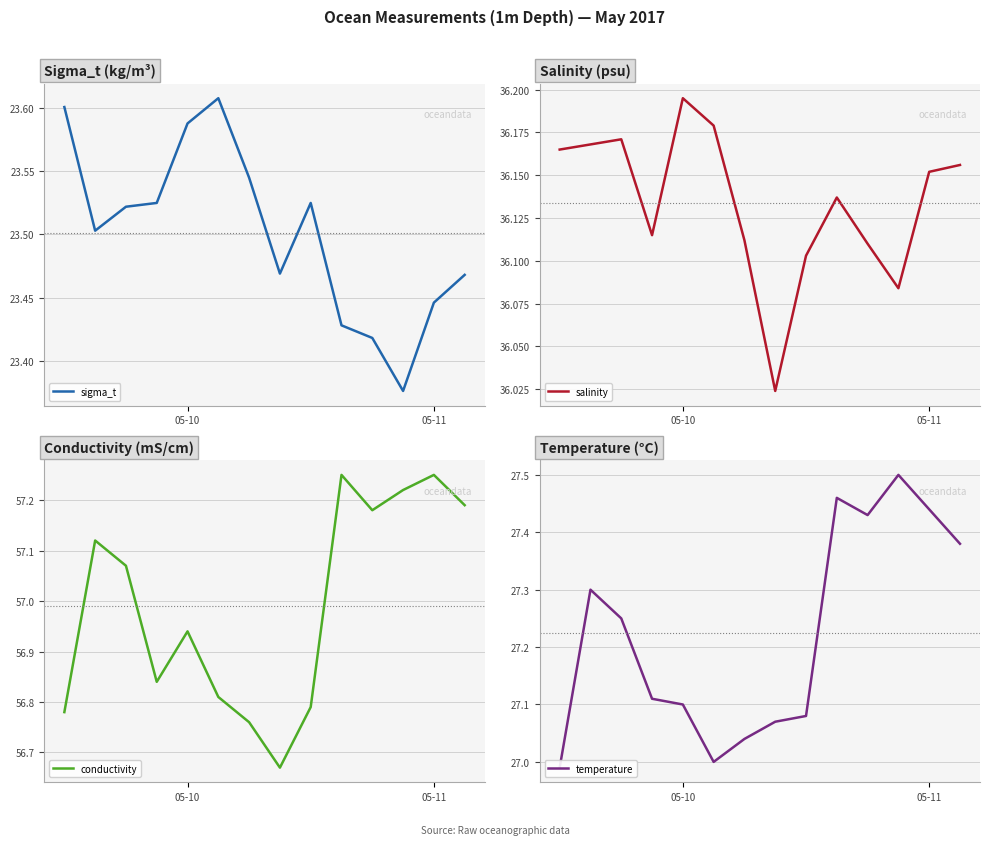

Reading left to right, transcribe all the data shown in this chart.

sigma_t: 23.6	23.5	23.5	23.5	23.6	23.6	23.5	23.5	23.5	23.4	23.4	23.4	23.4	23.5
salinity: 36.2	36.2	36.2	36.1	36.2	36.2	36.1	36.0	36.1	36.1	36.1	36.1	36.2	36.2
conductivity: 56.8	57.1	57.1	56.8	56.9	56.8	56.8	56.7	56.8	57.2	57.2	57.2	57.2	57.2
temperature: 27.0	27.3	27.2	27.1	27.1	27.0	27.0	27.1	27.1	27.5	27.4	27.5	27.4	27.4